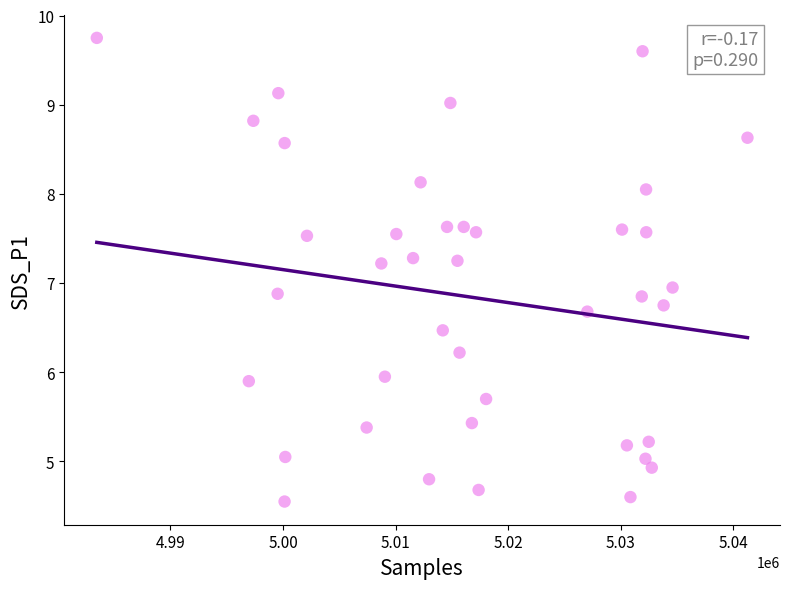

What is the range of Y values (max minus min)?

5.2